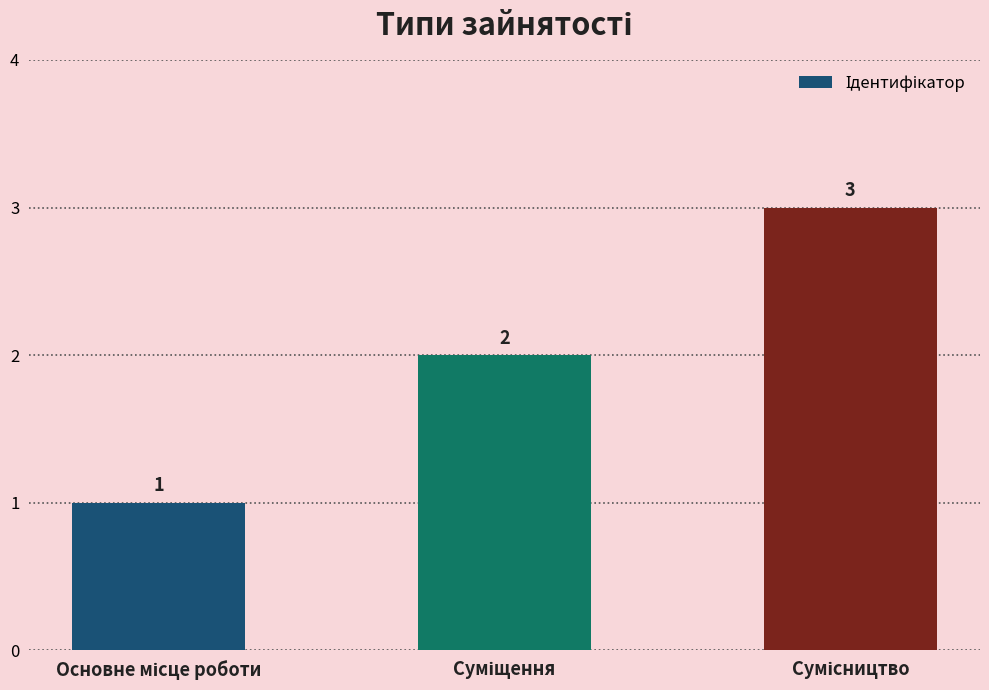

What is the value of the 2nd bar from the left?

2